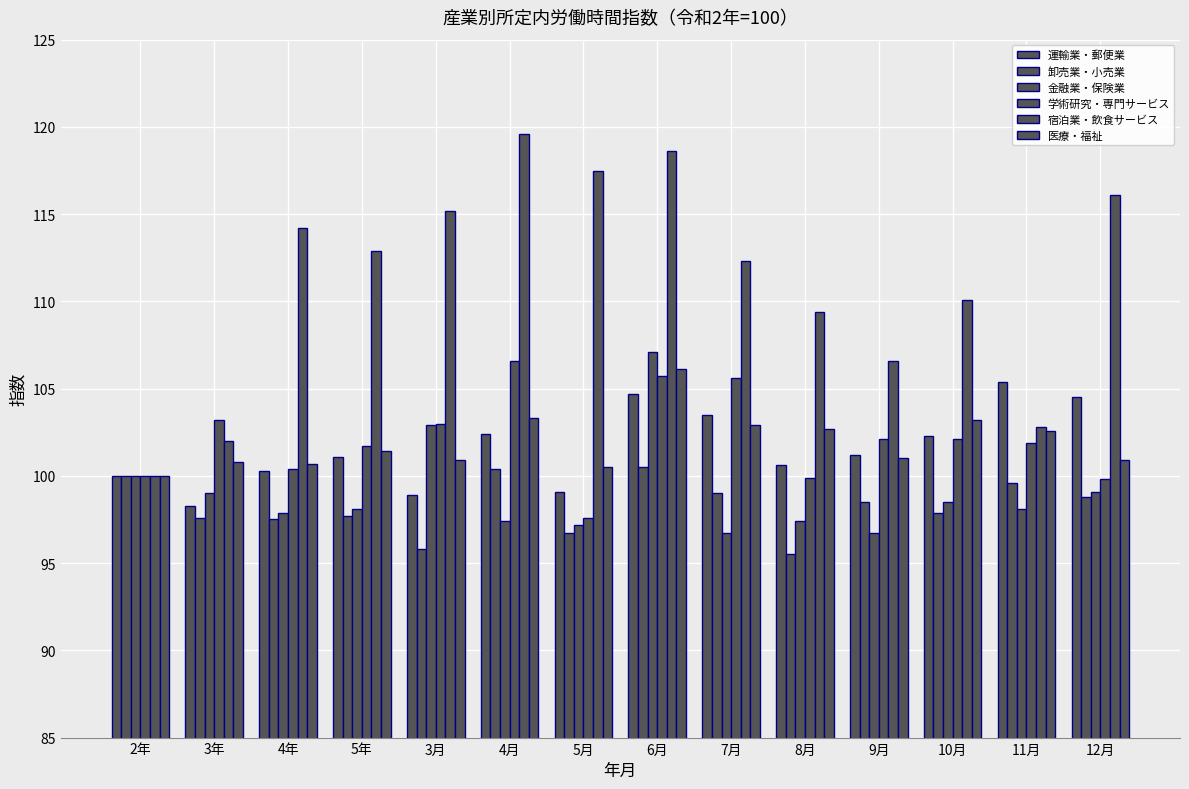

Are the bars grouped side by side (vs. stacked)?

Yes